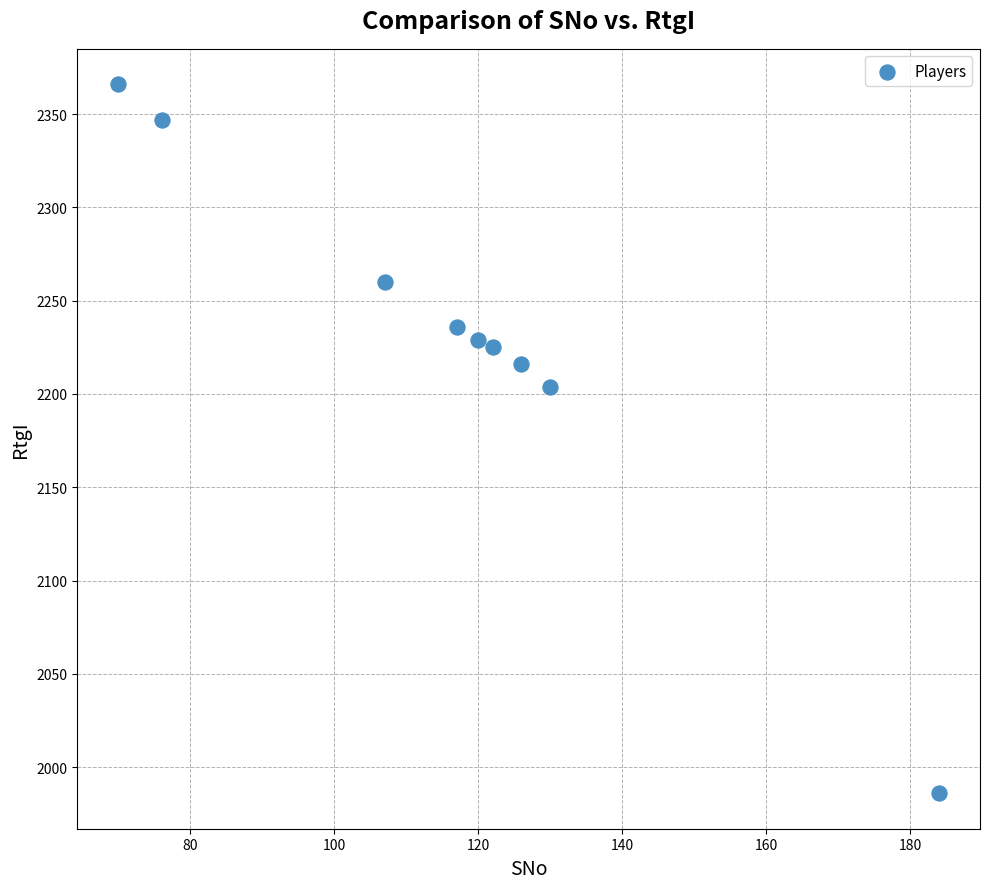

What is the range of X values (max minus min)?

114